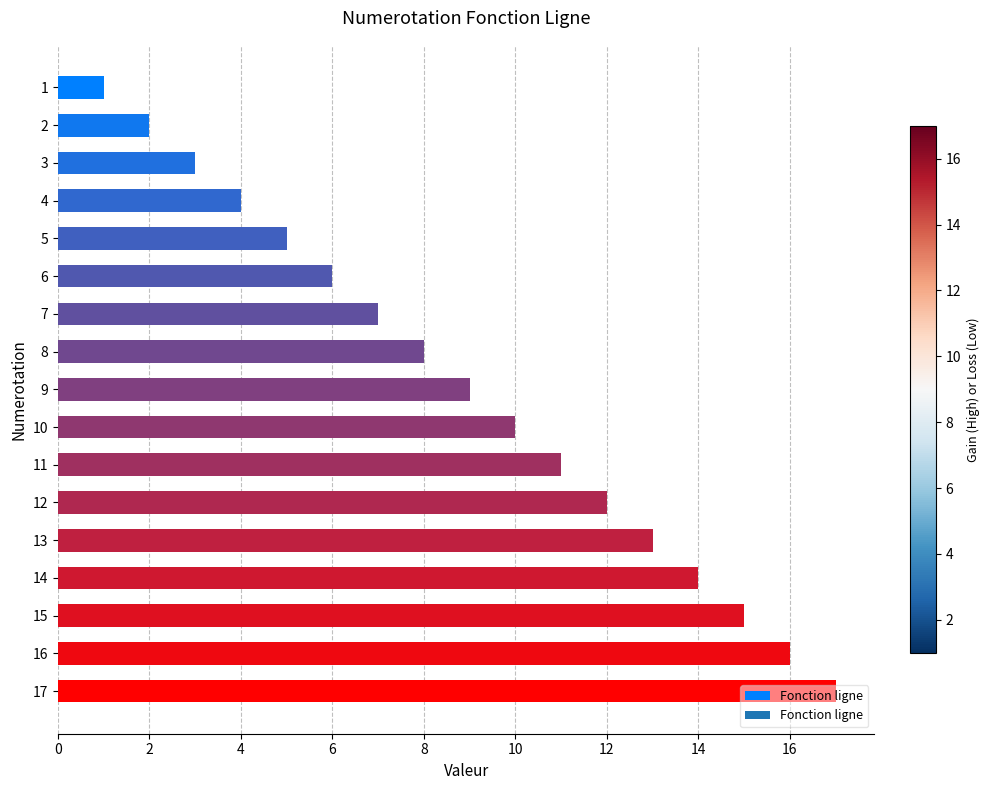

What is the change in value from 8 to 10?

+2